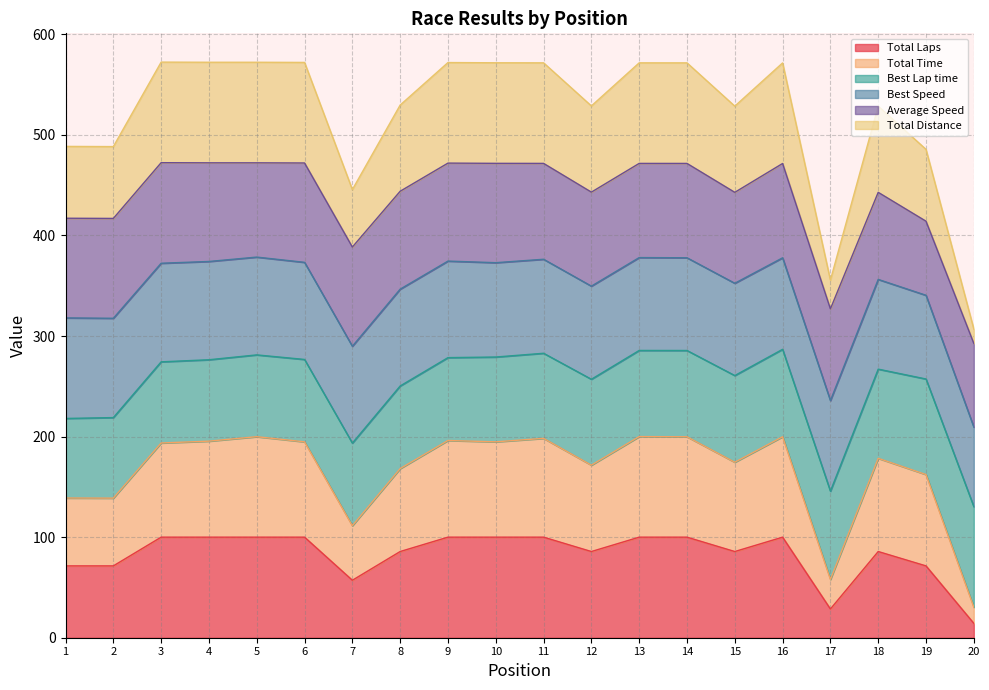

At which category is the sum across all series the highest?

16